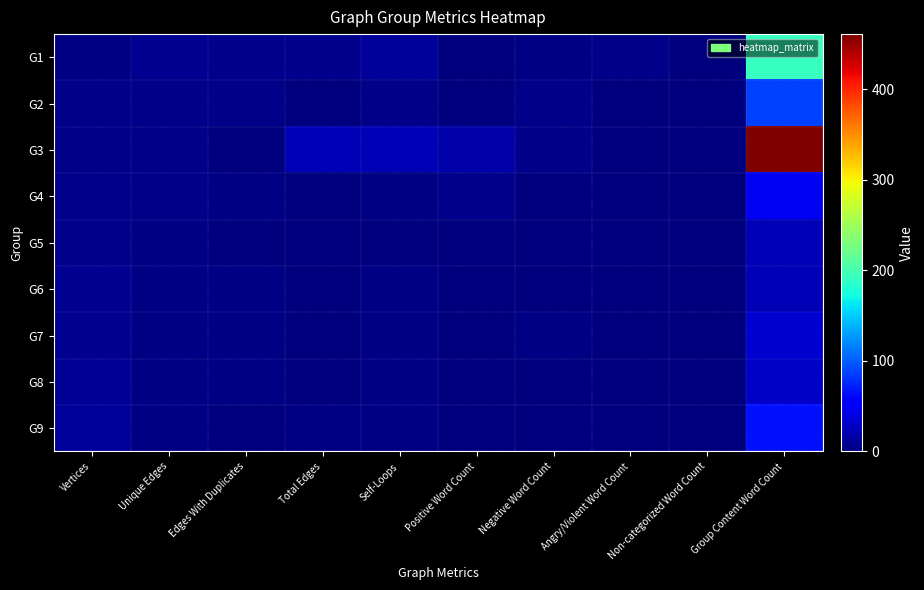

At how many categories does at least one series exceed 366?

1